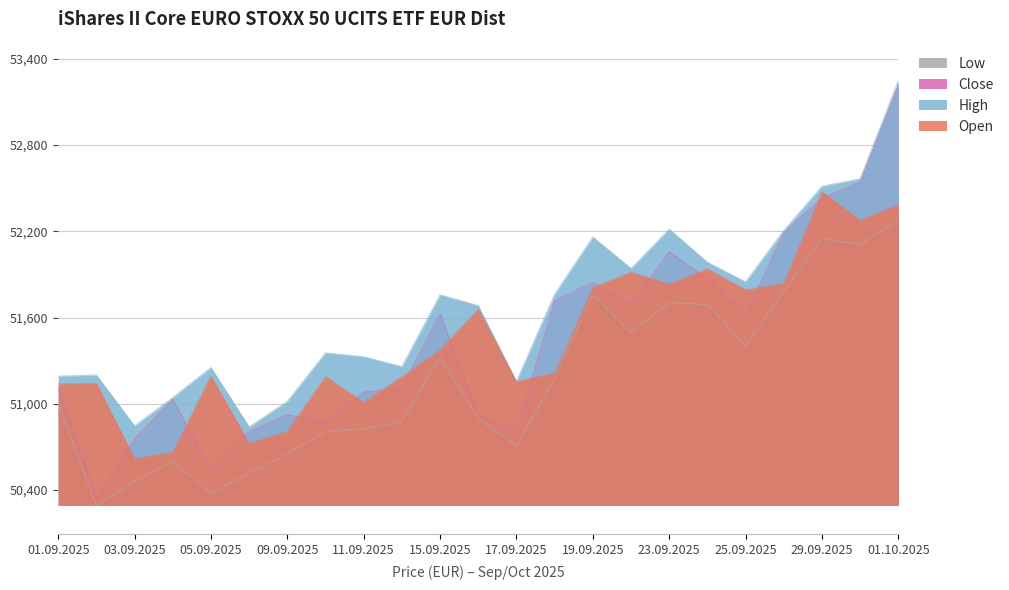

Which has a higher value, 04.09.2025 or 09.09.2025?

09.09.2025